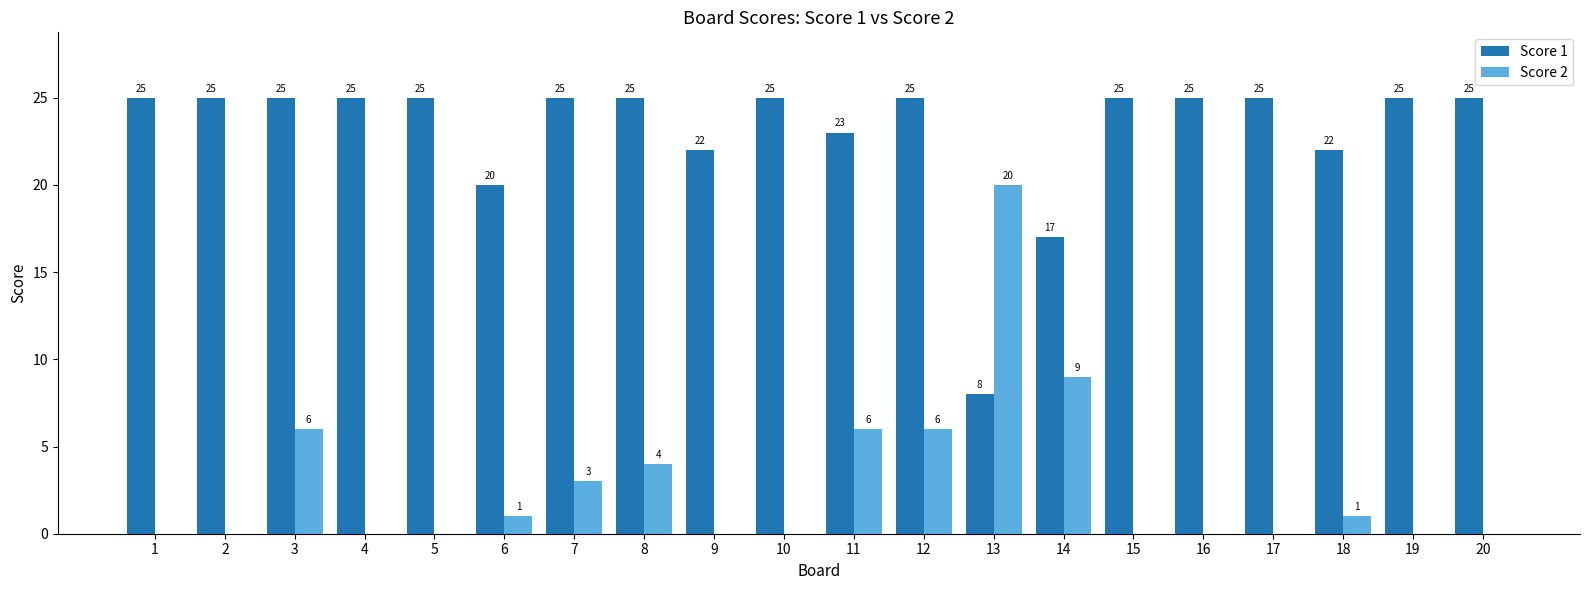

Reading left to right, transcribe all the data shown in this chart.

Score 1: 25	25	25	25	25	20	25	25	22	25	23	25	8	17	25	25	25	22	25	25
Score 2: 0	0	6	0	0	1	3	4	0	0	6	6	20	9	0	0	0	1	0	0